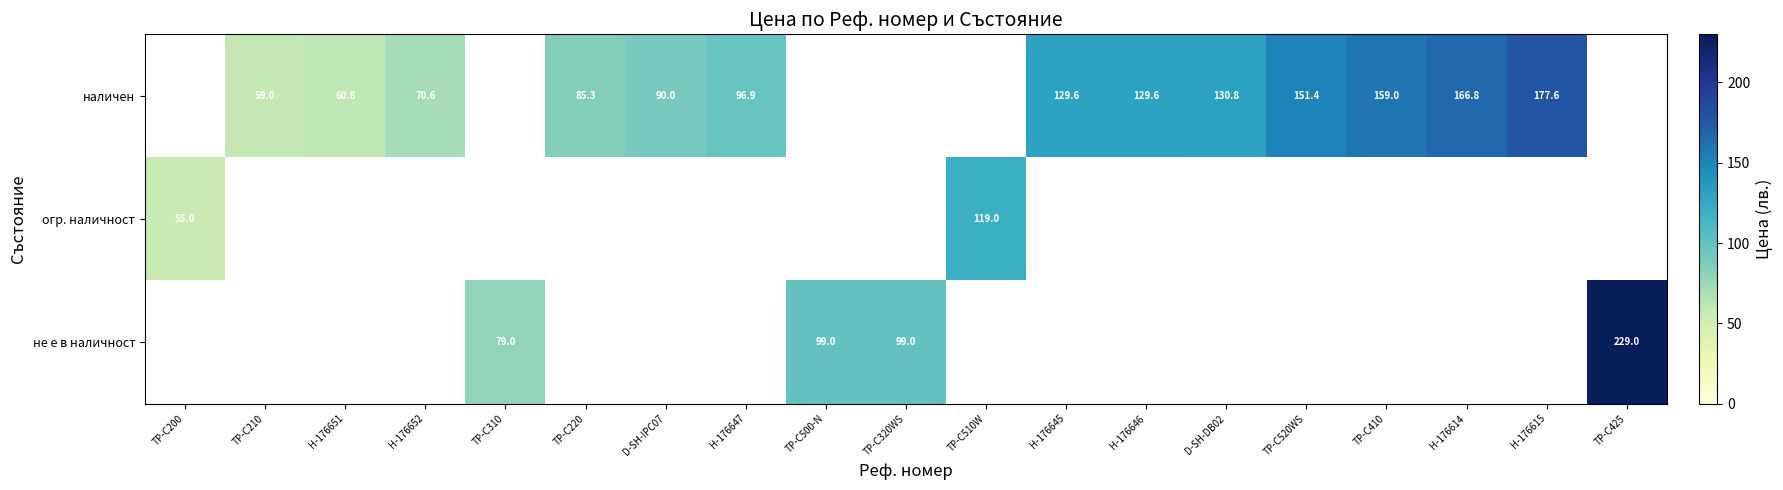

Which has a higher value, H-176646 or TP-C520WS?

TP-C520WS